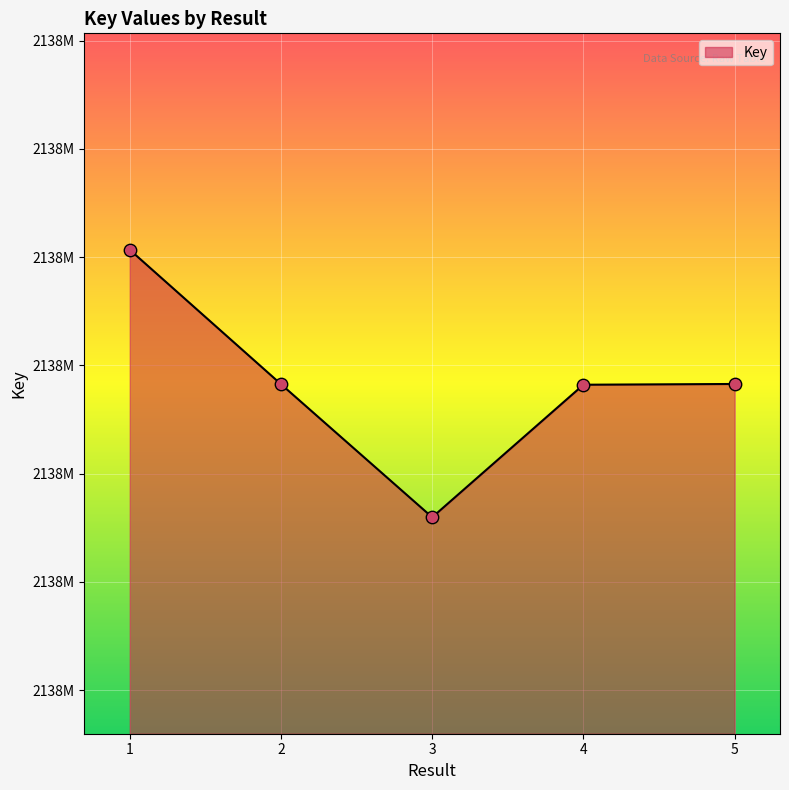

What is the change in value from 2 to 4?

-50